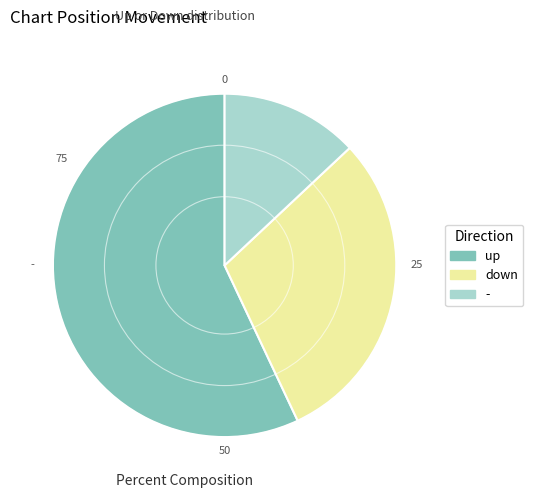

Which slice is the smallest?

-